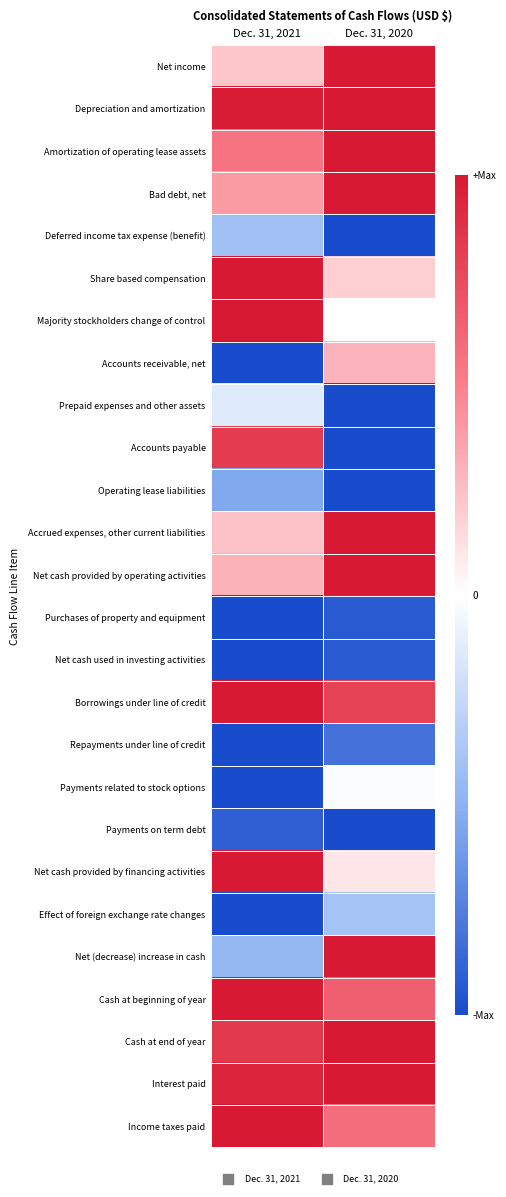

How many series are shown in this chart?

26